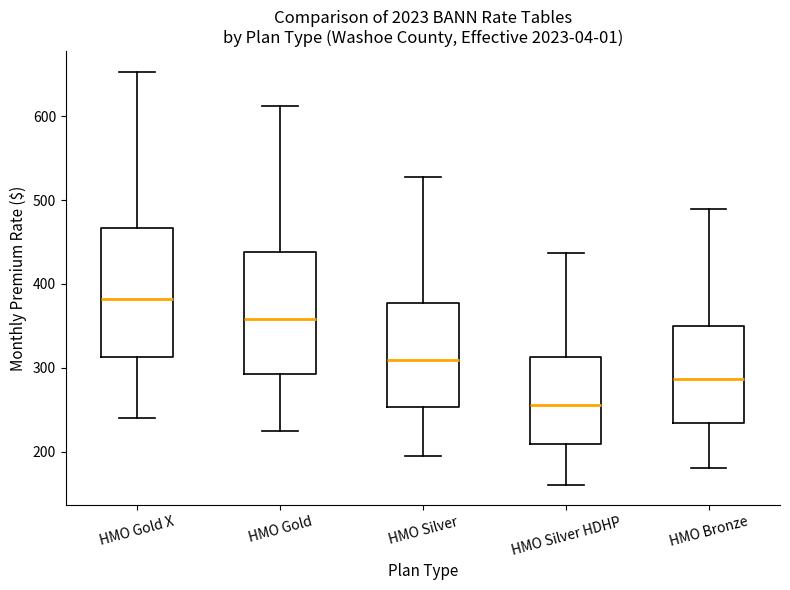

Which box's median line is the lowest?

HMO Silver HDHP